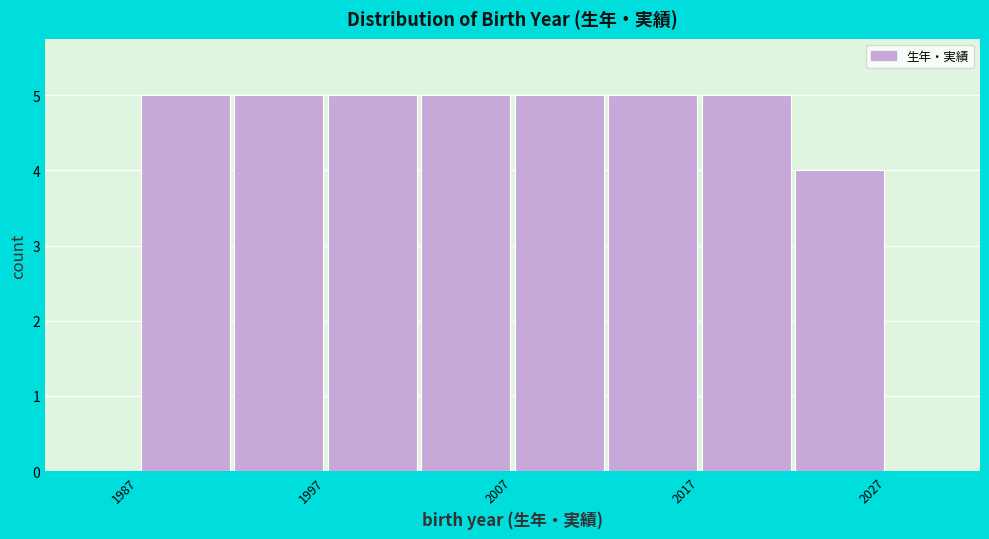

Reading left to right, transcribe this chart: for each bar, give the range it covers on the x-axis and its height. The values are not printed on the chart, so give them approximately, as read against the axis.

1987 to 1992: 5
1992 to 1997: 5
1997 to 2002: 5
2002 to 2007: 5
2007 to 2012: 5
2012 to 2017: 5
2017 to 2022: 5
2022 to 2027: 4